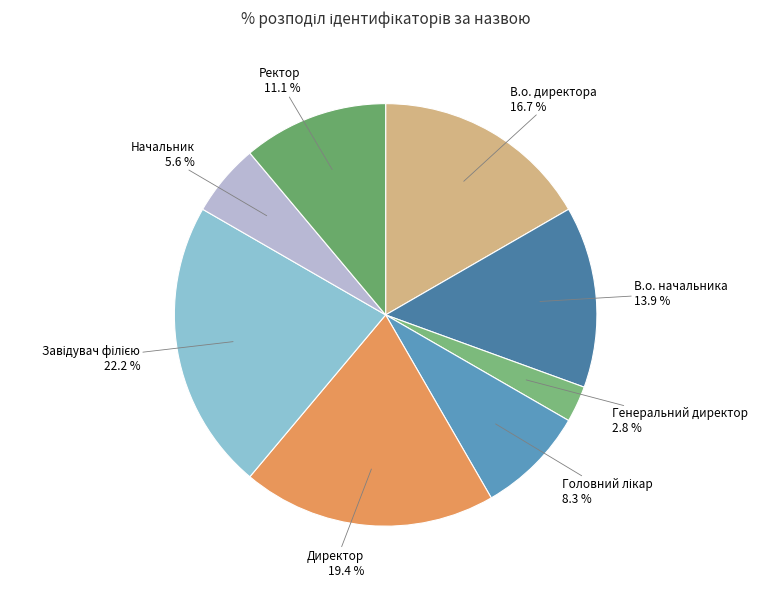

Between В.о. директора and Директор, which is larger?

Директор